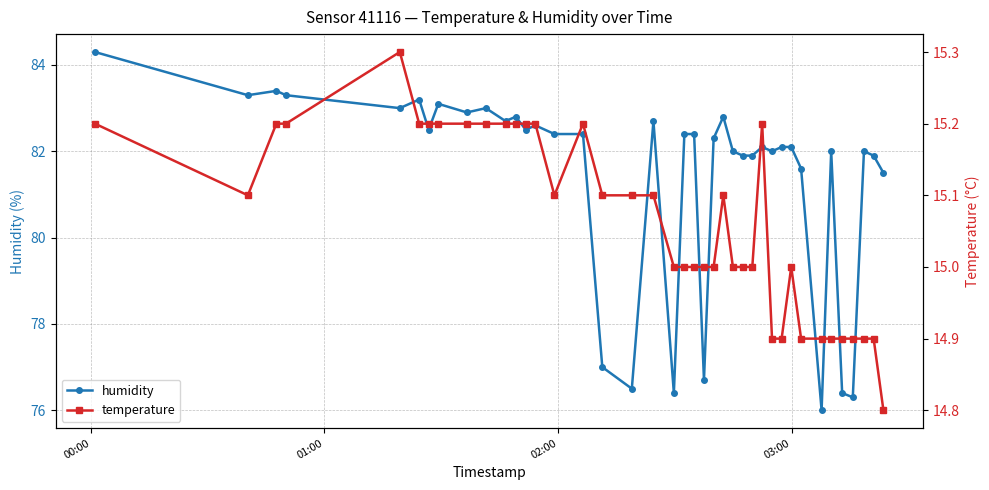

What are all the series names shown in the legend?

humidity, temperature